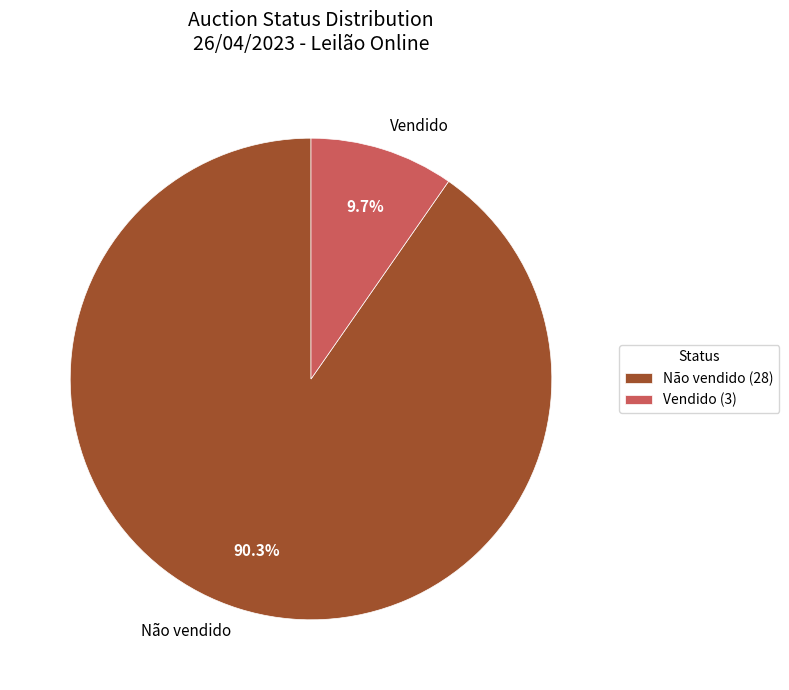

To the nearest percent, what portion does Não vendido represent?

90%